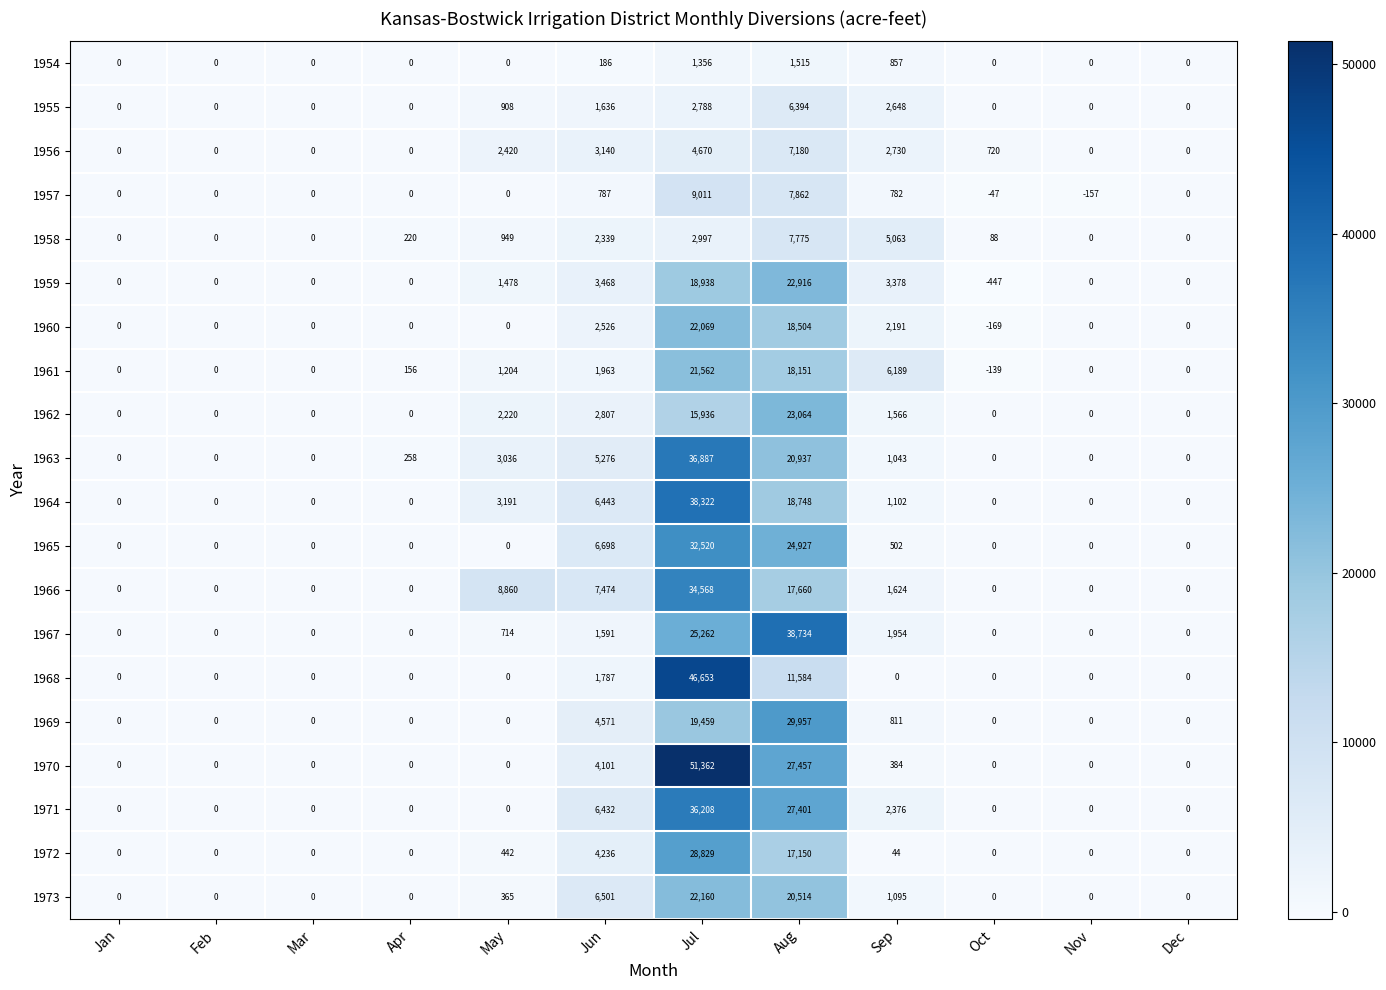

At Jun, list the series in order from smallest to largest.

1954, 1957, 1967, 1955, 1968, 1961, 1958, 1960, 1962, 1956, 1959, 1970, 1972, 1969, 1963, 1971, 1964, 1973, 1965, 1966